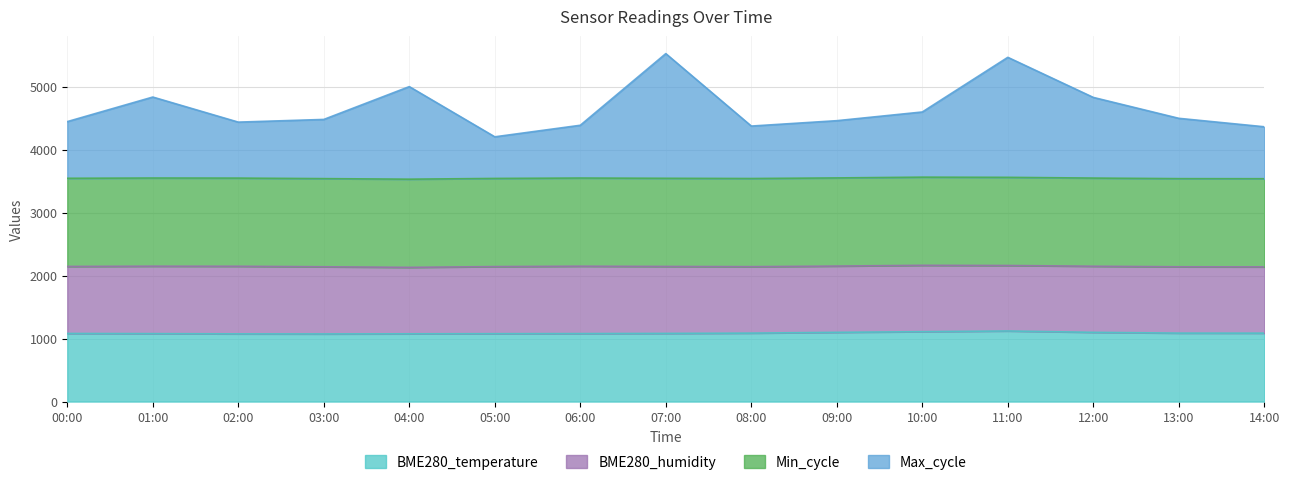

What value does the BME280_temperature series have at 08:00?

1087.0